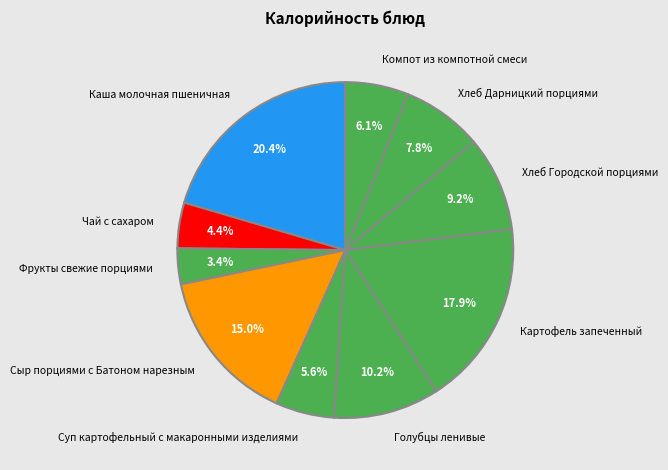

To the nearest percent, what is the combined percentage of Чай с сахаром and Суп картофельный с макаронными изделиями?

10%